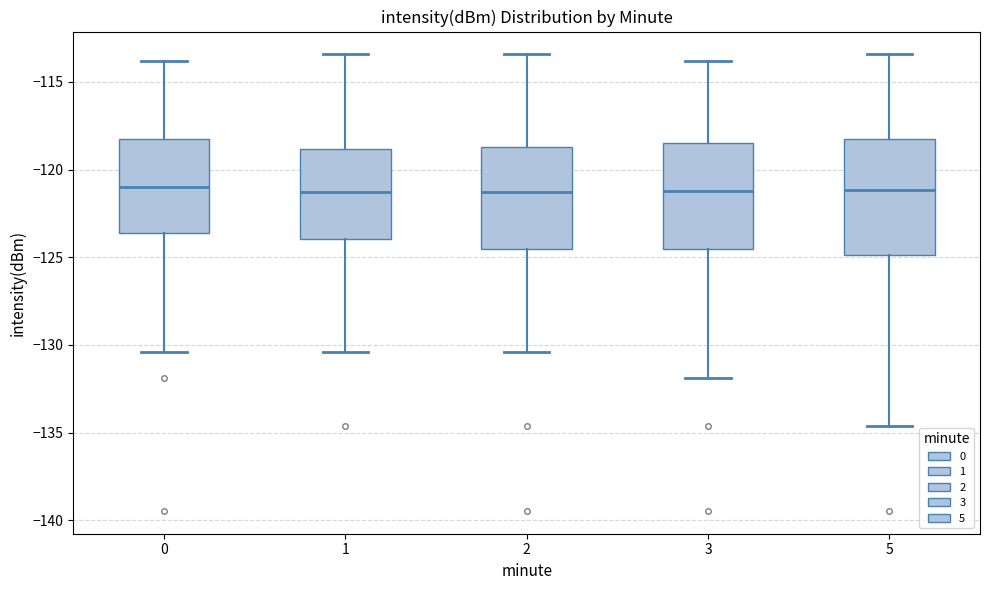

Reading left to right, read every box against the y-axis: the position of its median line, the range the box covers, and the ends of its whiskers. The values are not printed on the chart, so give them approximately, as read against the axis.

0: median -121.0, box -123.5 to -118.5, whiskers -130.5 to -114.0
1: median -121.5, box -124.0 to -119.0, whiskers -130.5 to -113.5
2: median -121.5, box -124.5 to -118.5, whiskers -130.5 to -113.5
3: median -121.0, box -124.5 to -118.5, whiskers -132.0 to -114.0
5: median -121.0, box -125.0 to -118.5, whiskers -134.5 to -113.5